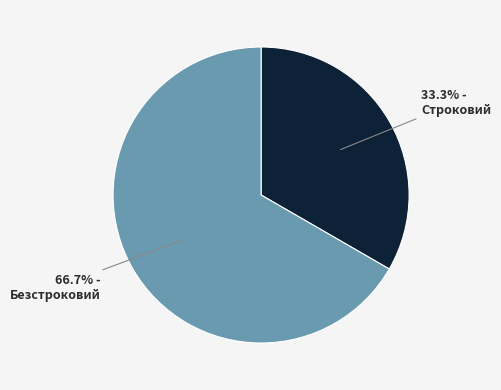

Does any single category account for the majority?

Yes